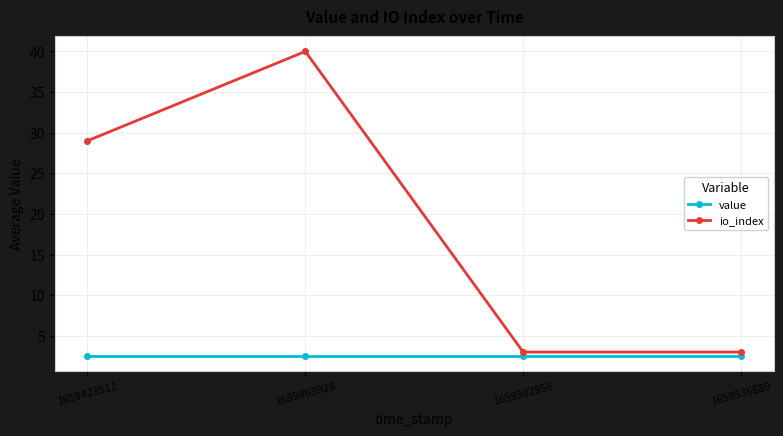

What is the highest value of the io_index series?

40.0